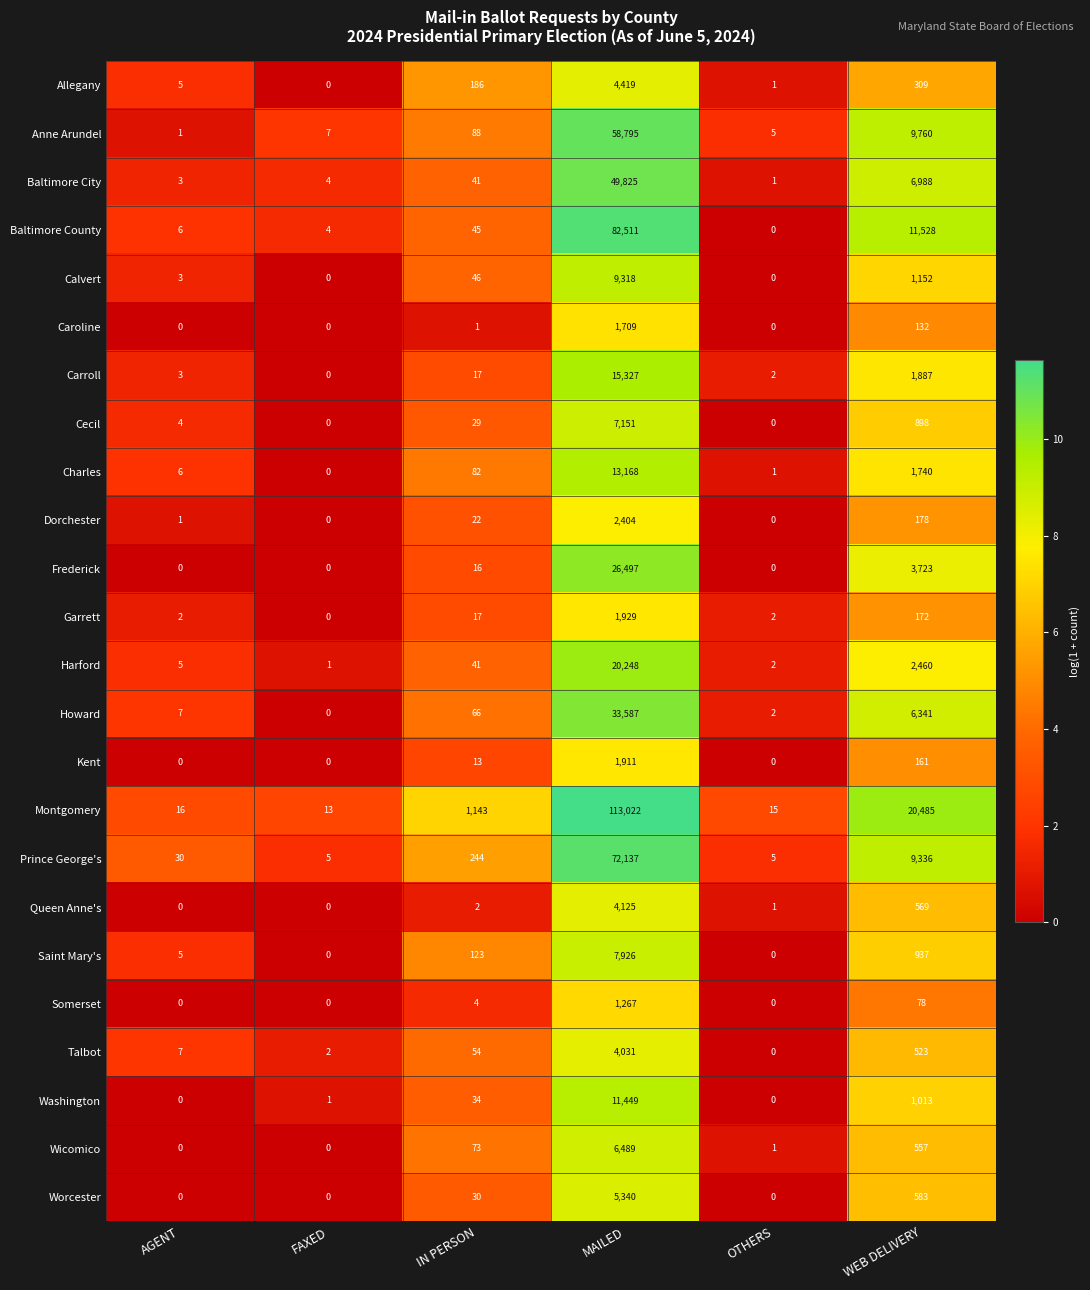

Which series has the largest total across all categories?

Montgomery